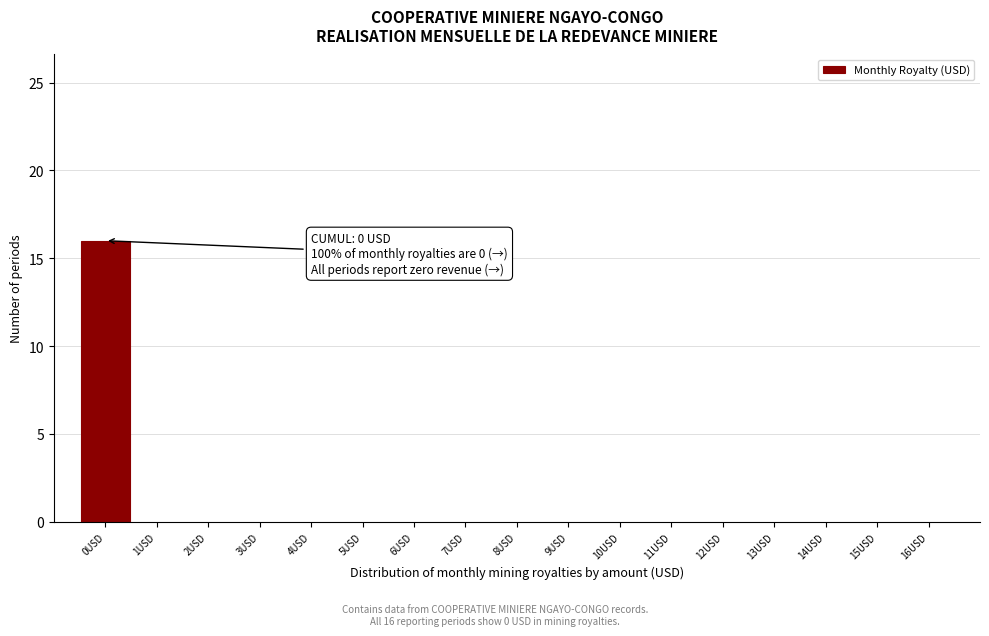

Over which range of the x-axis is the bar tallest?

-0.5 to 0.5